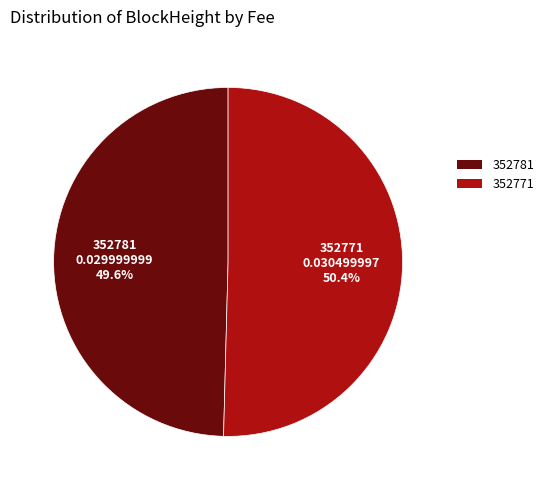

To the nearest percent, what percentage of the pie is 352771?

50%